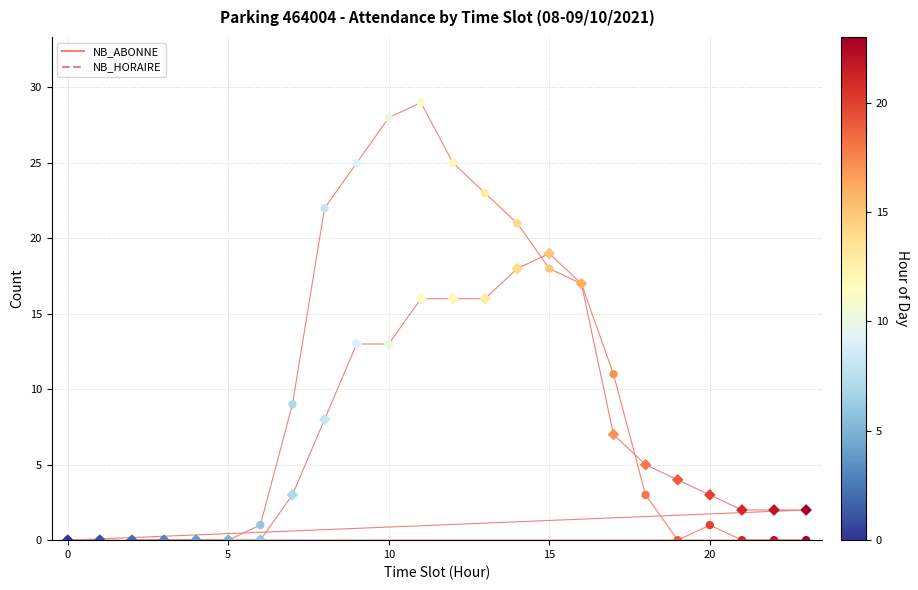

Which series has the largest total across all categories?

NB_ABONNE